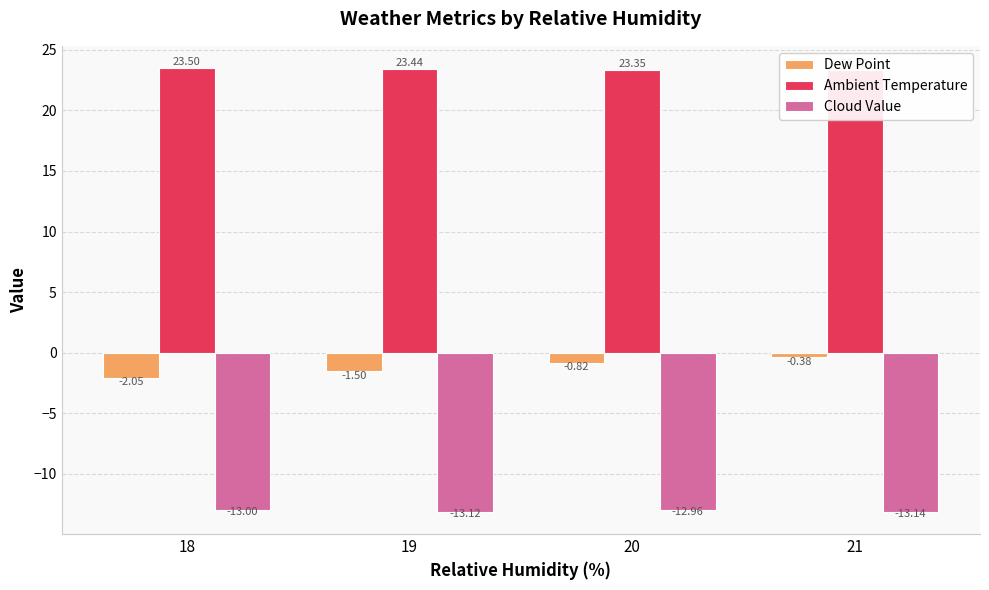

List the series in order of their peak value, lowest first.

Cloud Value, Dew Point, Ambient Temperature